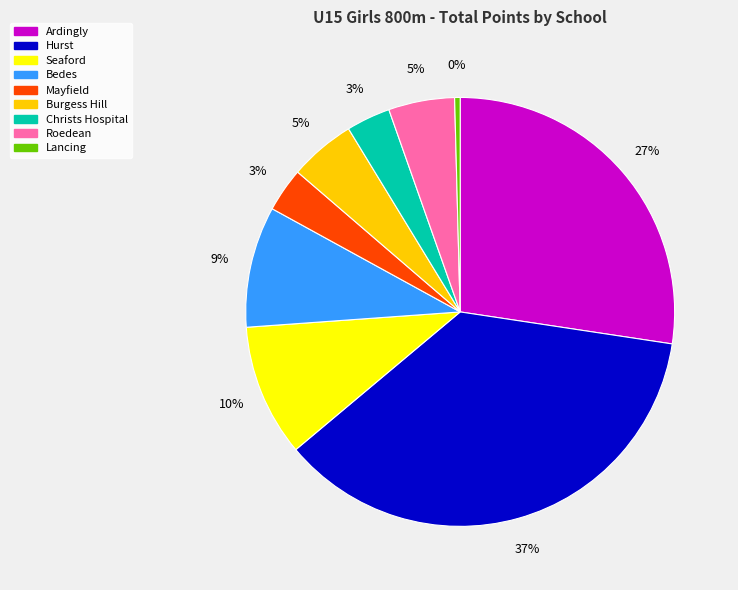

To the nearest percent, what is the average slice percentage?

11%